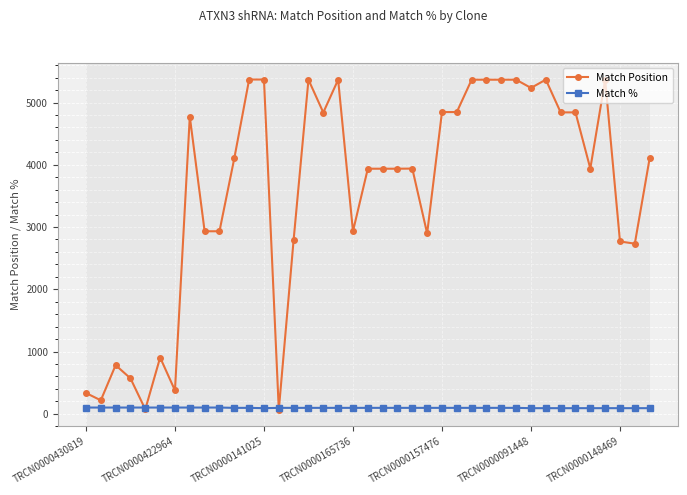

Rank the series by their average value, from highest to lowest.

Match Position, Match %